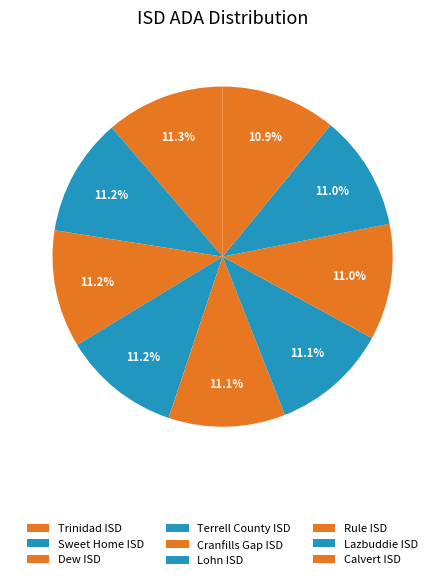

Between Dew ISD and Trinidad ISD, which is larger?

Trinidad ISD